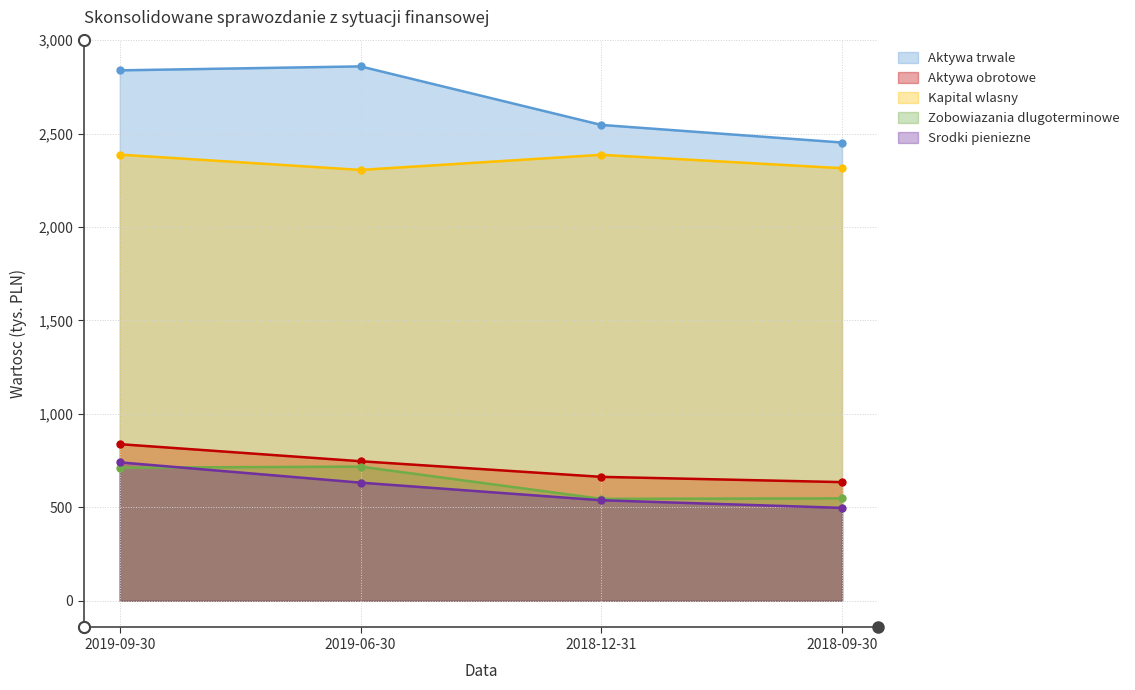

Does the chart display data point markers on the line(s)?

Yes